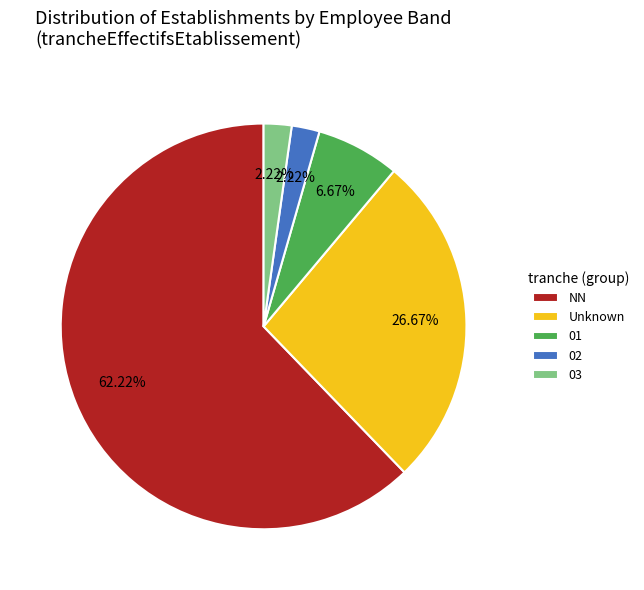

Which slice is the largest?

NN